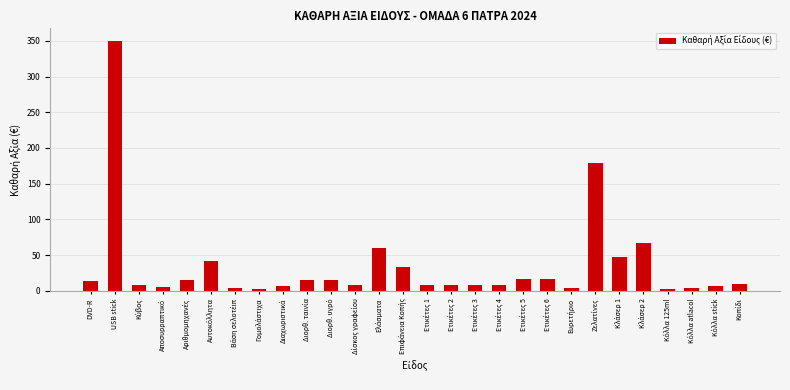

What is the difference between the maximum and minimum values?

347.0